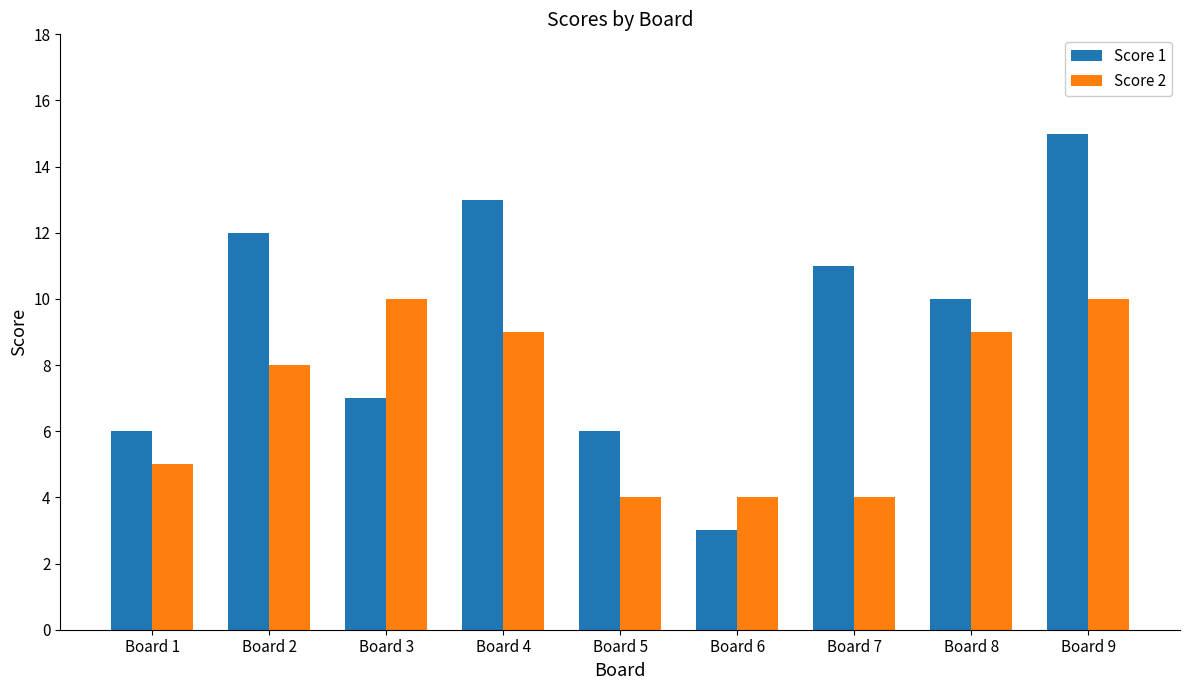

Rank the series by their maximum value, from highest to lowest.

Score 1, Score 2